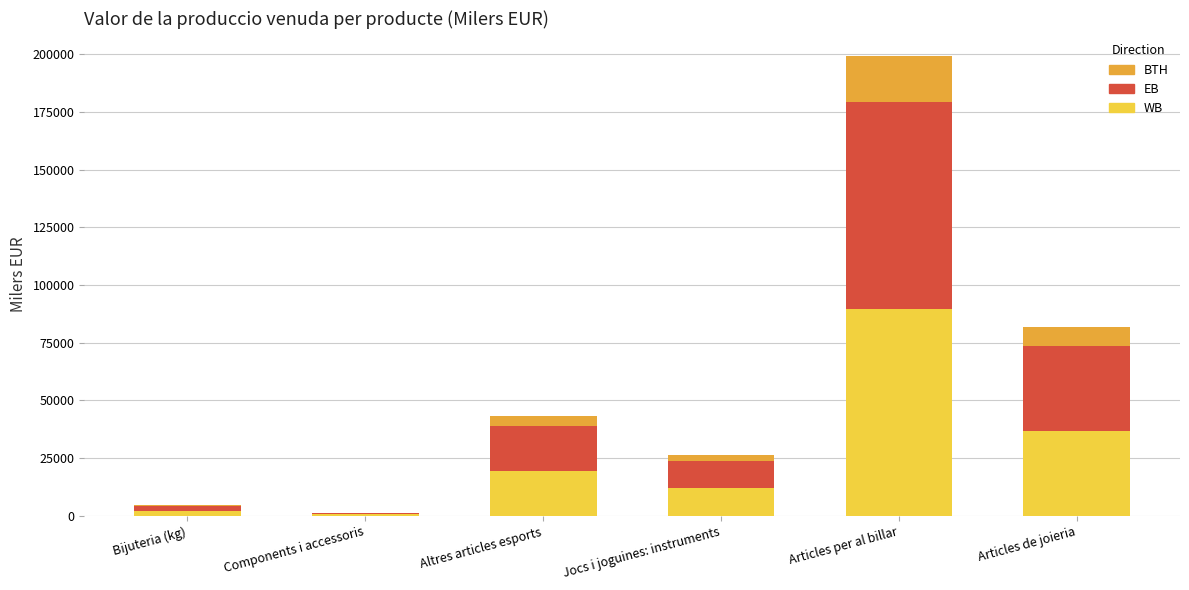

Are the bars grouped side by side (vs. stacked)?

No